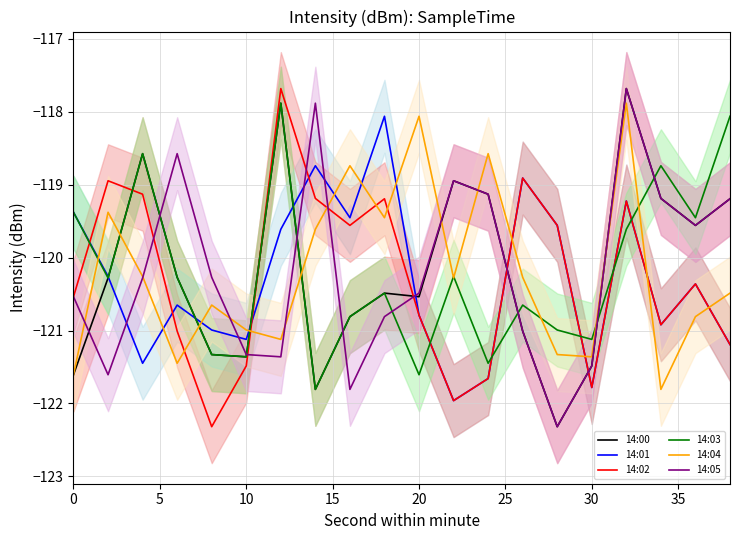

The value of 14:01 at 20 is -82.8. True or false?

False